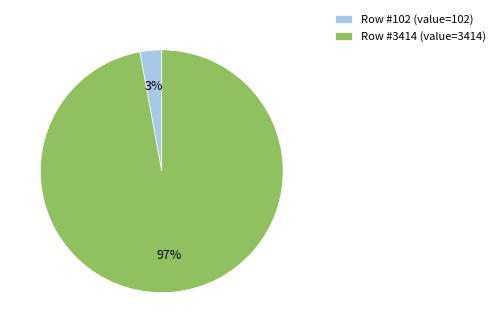

To the nearest percent, what is the difference between the largest and smallest slice percentages?

94%